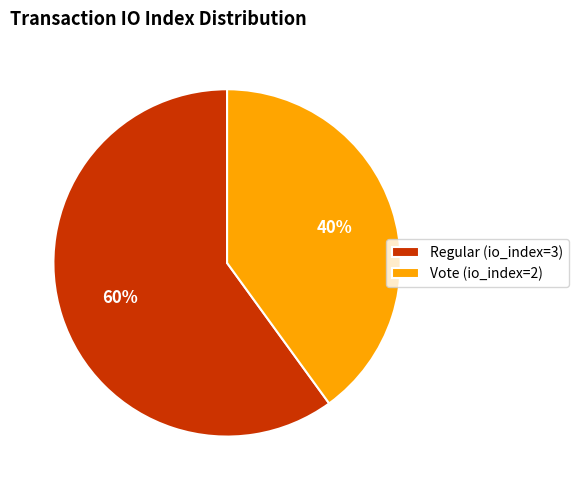

Which slice represents more than half of the pie?

Regular (io_index=3)